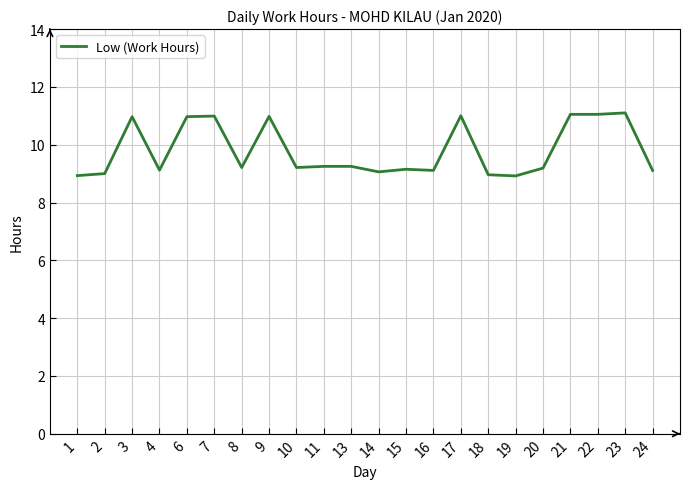

Approximately how many times larger is the value at 22 compared to 10?

1.2